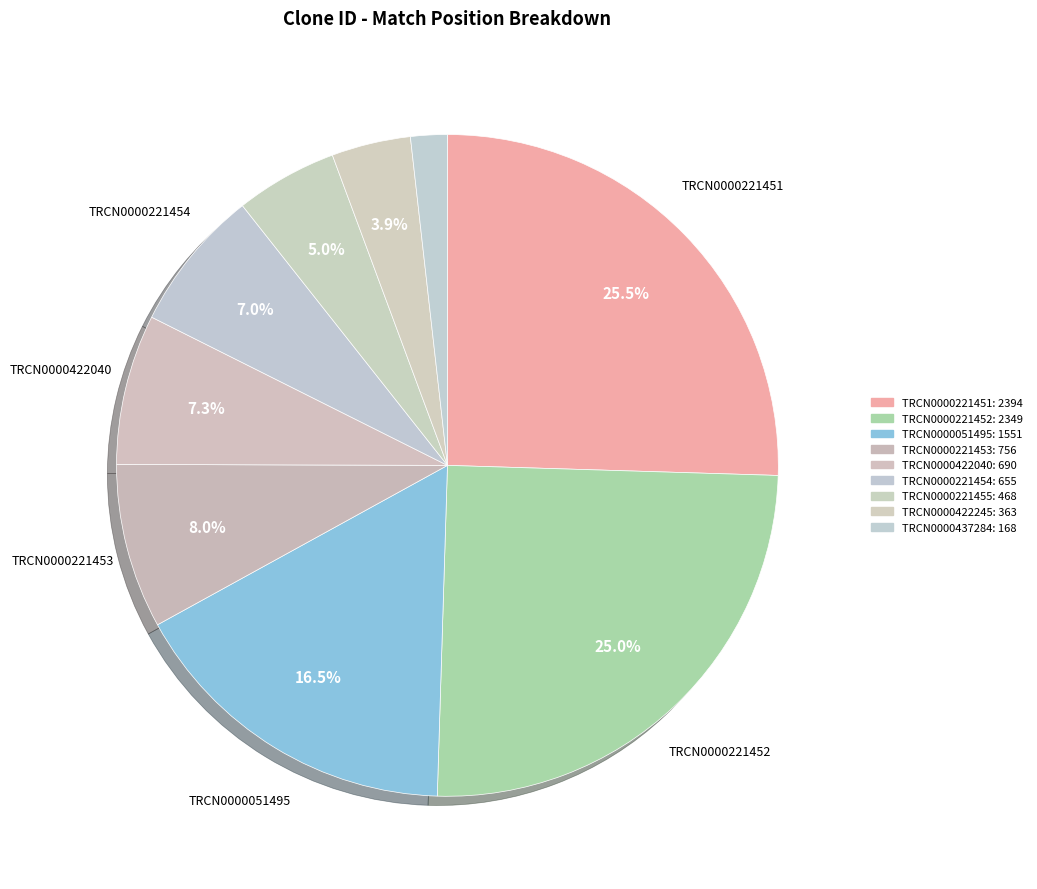

Which slice is the largest?

TRCN0000221451